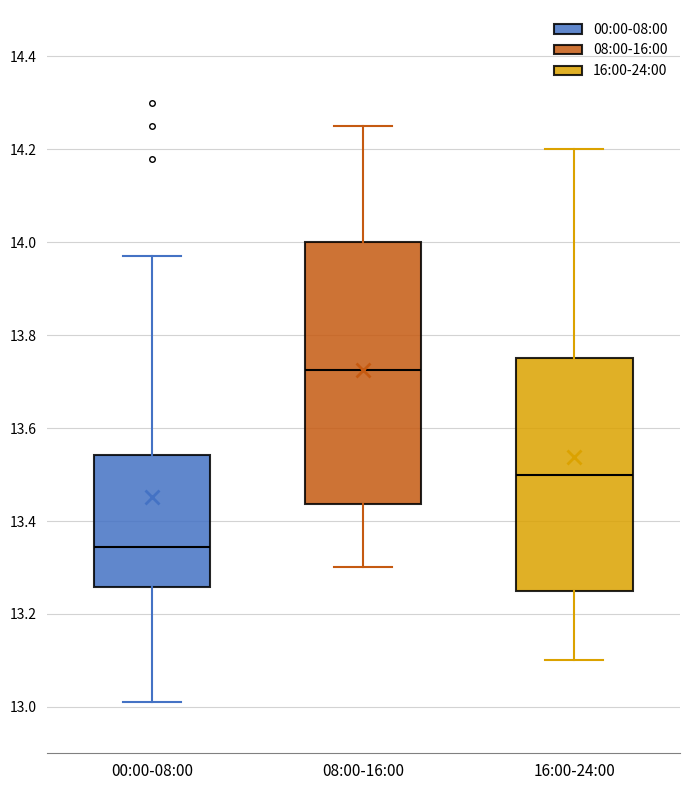

Where is the upper edge of the box for 16:00-24:00 on the y-axis? The values are not printed on the chart, so give them approximately, as read against the axis.

13.76